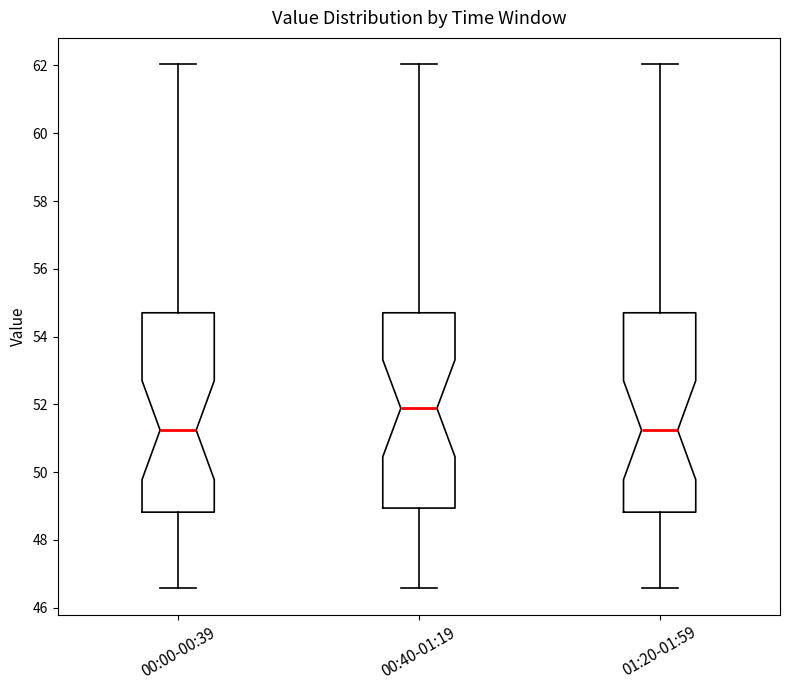

Reading left to right, read every box against the y-axis: the position of its median line, the range the box covers, and the ends of its whiskers. The values are not printed on the chart, so give them approximately, as read against the axis.

00:00-00:39: median 51.2, box 48.8 to 54.8, whiskers 46.6 to 62.0
00:40-01:19: median 51.8, box 49.0 to 54.8, whiskers 46.6 to 62.0
01:20-01:59: median 51.2, box 48.8 to 54.8, whiskers 46.6 to 62.0